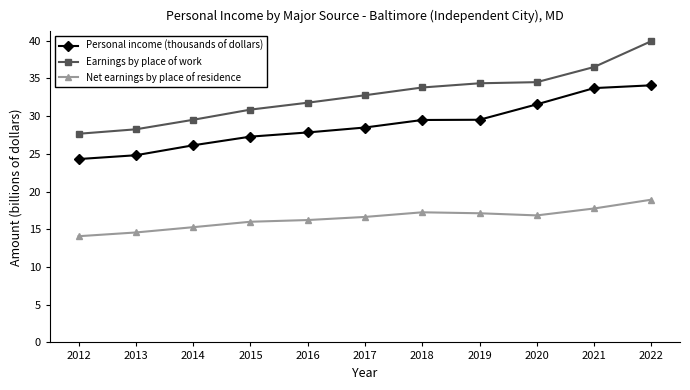

True or false: Earnings by place of work and Net earnings by place of residence cross at least once.

False